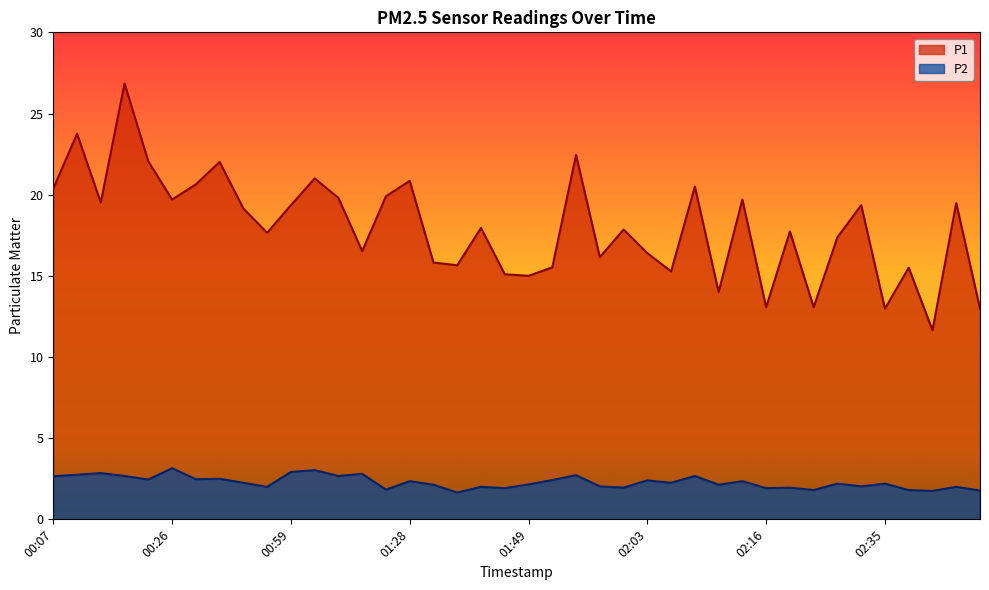

Reading left to right, list all the values displayed in this chart.

P1: 20.4	23.8	19.5	26.9	22.1	19.7	20.6	22.0	19.1	17.6	19.4	21.0	19.8	16.5	19.9	20.9	15.8	15.7	17.9	15.1	15.0	15.5	22.4	16.1	17.9	16.4	15.3	20.5	14.0	19.7	13.1	17.7	13.1	17.4	19.4	13.0	15.5	11.7	19.5	13.0
P2: 2.6	2.8	2.9	2.7	2.5	3.1	2.5	2.5	2.2	2.0	2.9	3.0	2.7	2.8	1.8	2.4	2.1	1.6	2.0	1.9	2.1	2.4	2.7	2.0	1.9	2.4	2.2	2.7	2.1	2.4	1.9	1.9	1.8	2.2	2.0	2.2	1.8	1.8	2.0	1.8